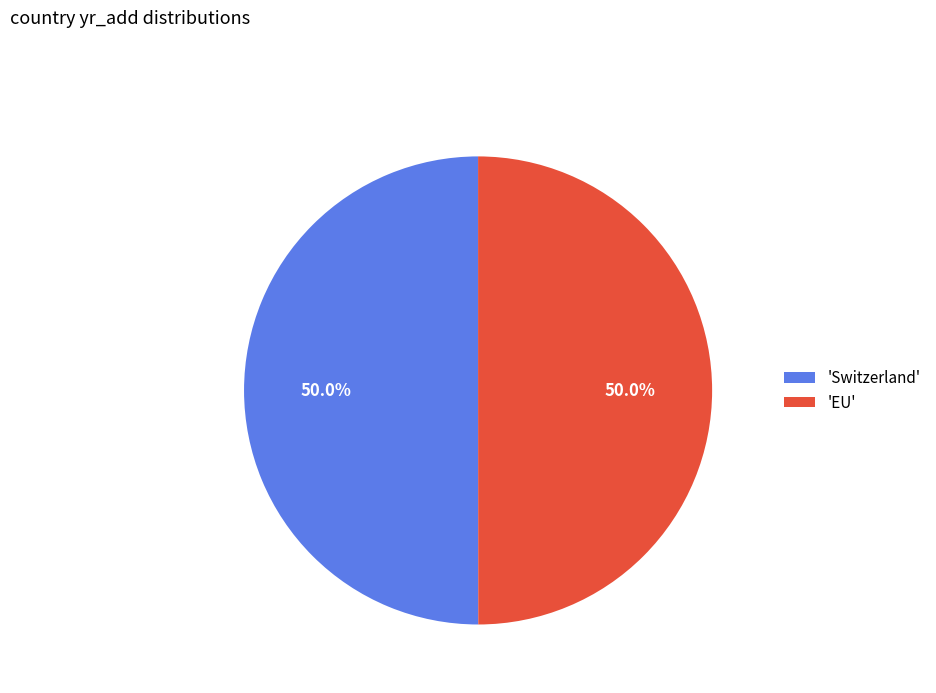

What is the total percentage of 'Switzerland' and 'EU'?

100.0%